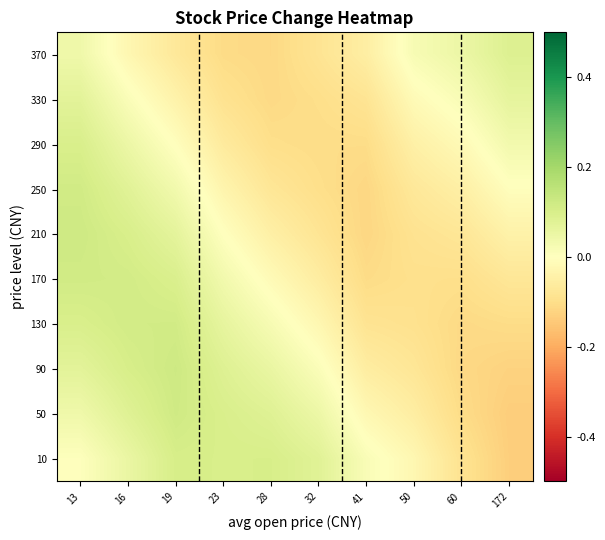

At which category is the sum across all series the highest?

13